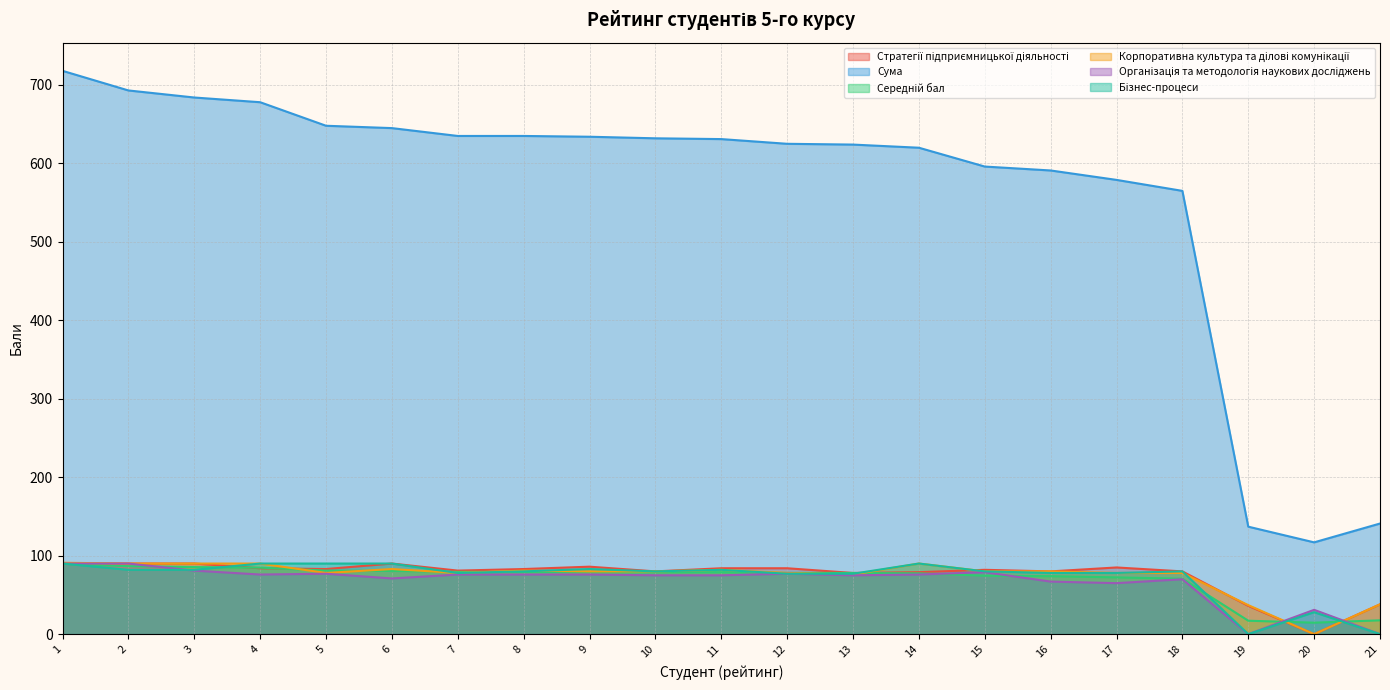

Reading left to right, what are all the values shown in this chart?

Стратегії підприємницької діяльності: 90.0	90.0	90.0	84.0	83.0	90.0	81.0	83.0	86.0	80.0	84.0	84.0	78.0	79.0	82.0	80.0	85.0	80.0	36.0	0.0	38.0
Сума: 718.0	693.0	684.0	678.0	648.0	645.0	635.0	635.0	634.0	632.0	631.0	625.0	624.0	620.0	596.0	591.0	579.0	565.0	137.0	117.0	141.0
Середній бал: 89.8	86.6	85.5	84.8	81.0	80.6	79.4	79.4	79.2	79.0	78.9	78.1	78.0	77.5	74.5	73.9	72.4	70.6	17.1	14.6	17.6
Корпоративна культура та ділові комунікації: 91.0	90.0	90.0	90.0	78.0	83.0	78.0	81.0	80.0	80.0	82.0	78.0	76.0	90.0	80.0	80.0	78.0	78.0	37.0	0.0	38.0
Організація та методологія наукових досліджень: 90.0	90.0	81.0	76.0	77.0	71.0	76.0	76.0	76.0	75.0	75.0	77.0	75.0	76.0	79.0	67.0	65.0	70.0	0.0	31.0	0.0
Бізнес-процеси: 90.0	82.0	82.0	90.0	90.0	90.0	78.0	80.0	83.0	80.0	82.0	77.0	77.0	90.0	80.0	78.0	78.0	80.0	0.0	28.0	0.0